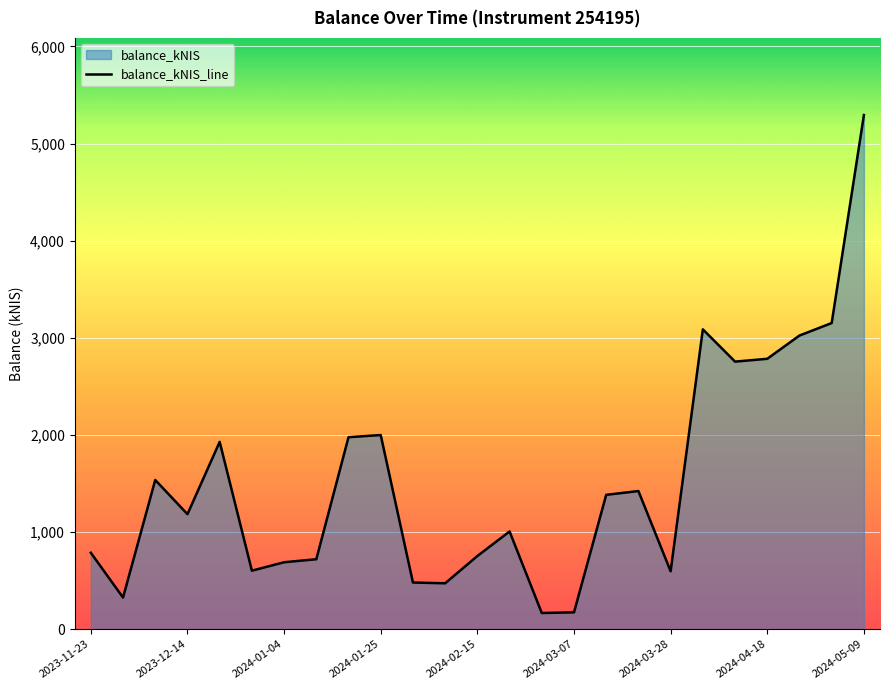

Reading left to right, list all the values displayed in this chart.

2023-11-23=787.2	2023-11-30=326.3	2023-12-07=1536.4	2023-12-14=1184.6	2023-12-21=1928.7	2023-12-28=602.7	2024-01-04=689.8	2024-01-11=720.6	2024-01-18=1977.0	2024-01-25=1999.0	2024-02-01=481.0	2024-02-08=473.1	2024-02-15=753.7	2024-02-22=1006.6	2024-02-29=167.1	2024-03-07=174.0	2024-03-14=1383.6	2024-03-21=1422.5	2024-03-28=596.9	2024-04-04=3087.0	2024-04-11=2754.9	2024-04-18=2783.9	2024-04-25=3023.4	2024-05-02=3151.9	2024-05-09=5292.9